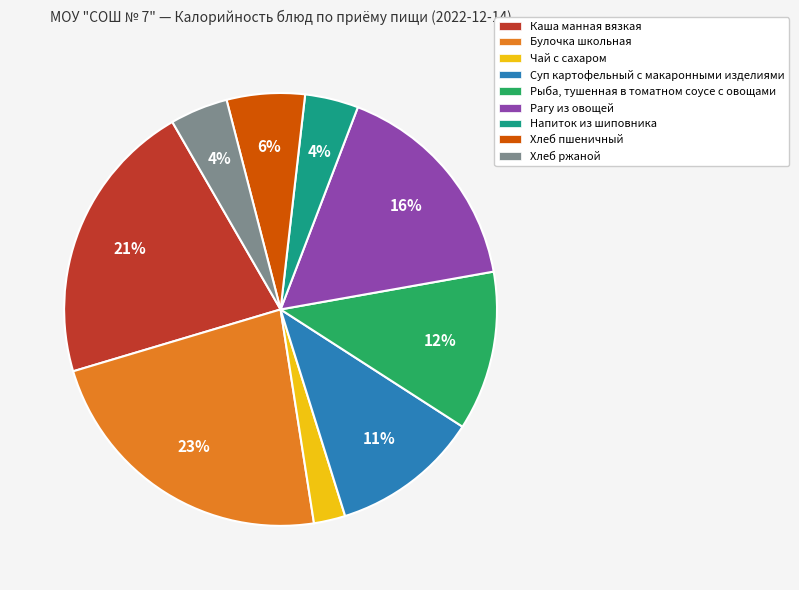

Count the number of slices in the pie.

9